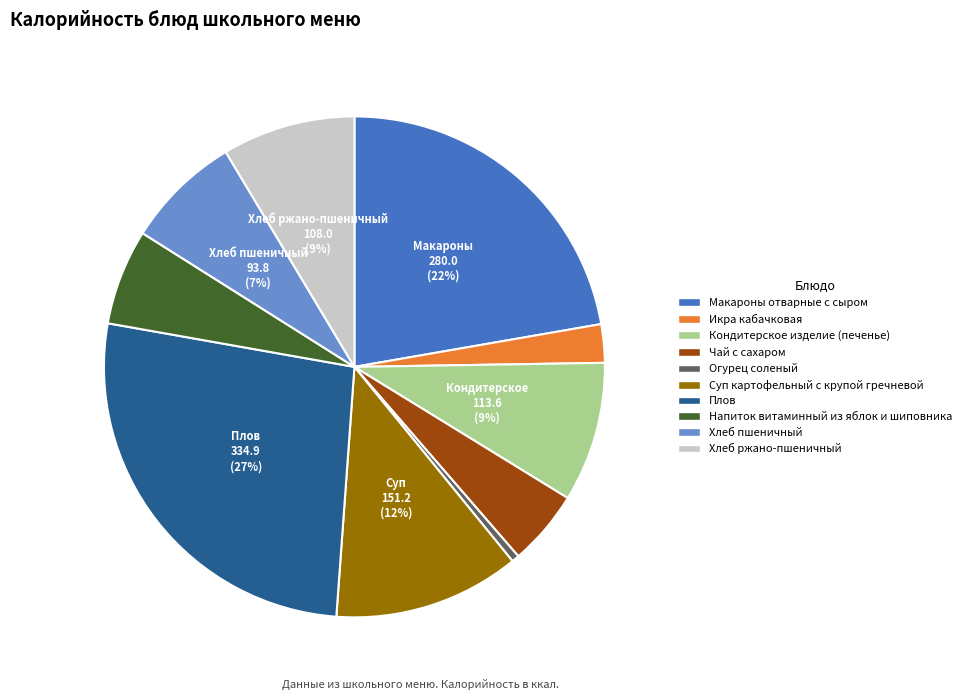

What percentage is the Макароны отварные с сыром slice, to the nearest percent?

22%